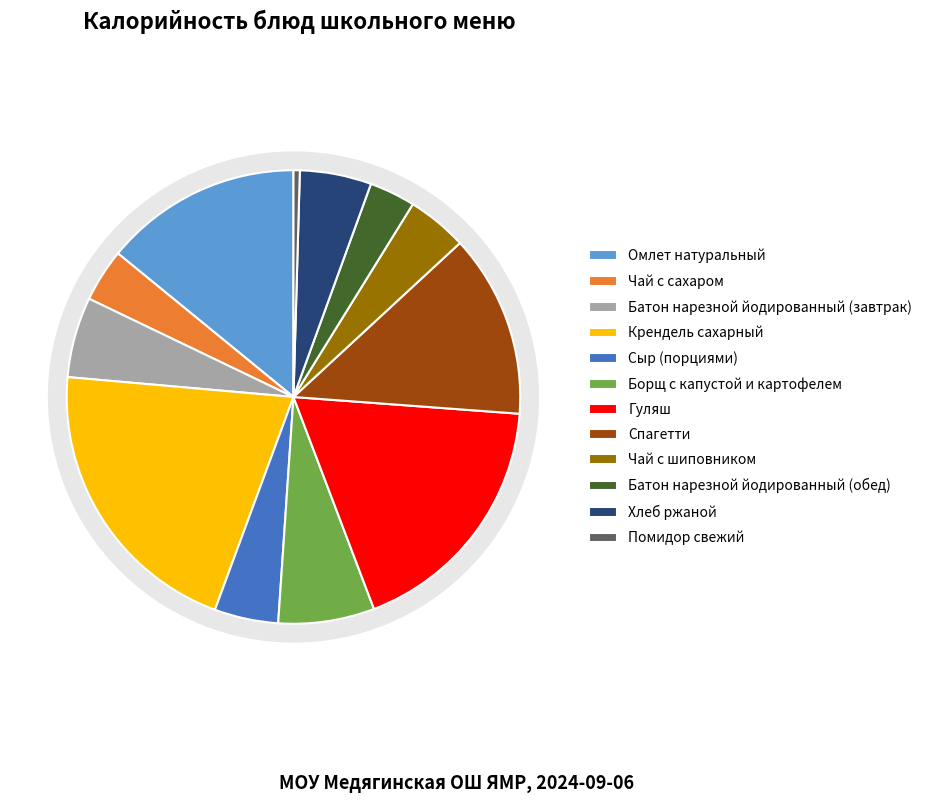

How many segments does this pie chart have?

12